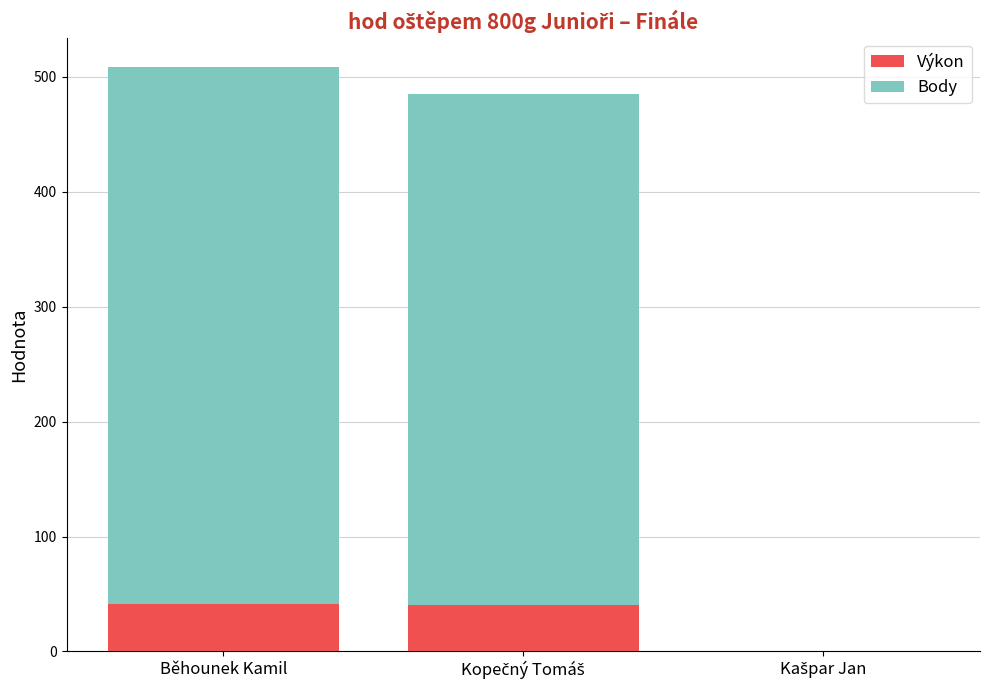

What is the total value across all series at Běhounek Kamil?

508.7